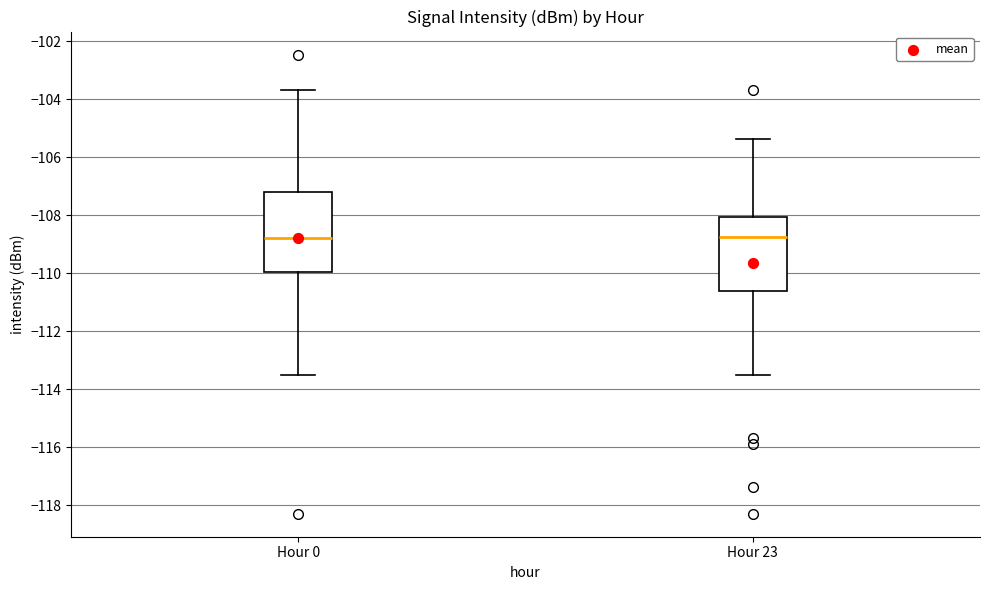

Reading left to right, read every box against the y-axis: the position of its median line, the range the box covers, and the ends of its whiskers. The values are not printed on the chart, so give them approximately, as read against the axis.

Hour 0: median -108.8, box -110.0 to -107.2, whiskers -113.6 to -103.6
Hour 23: median -108.8, box -110.6 to -108.0, whiskers -113.6 to -105.4